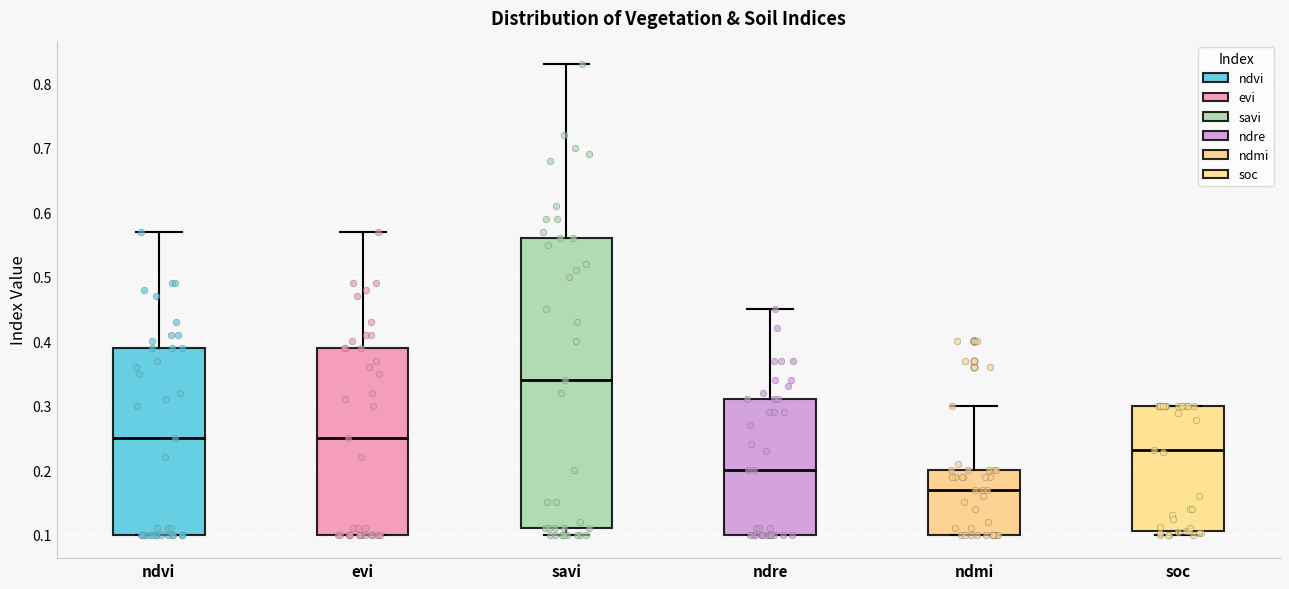

Comparing the boxes themselves (not the whiskers), which one is the tallest?

savi